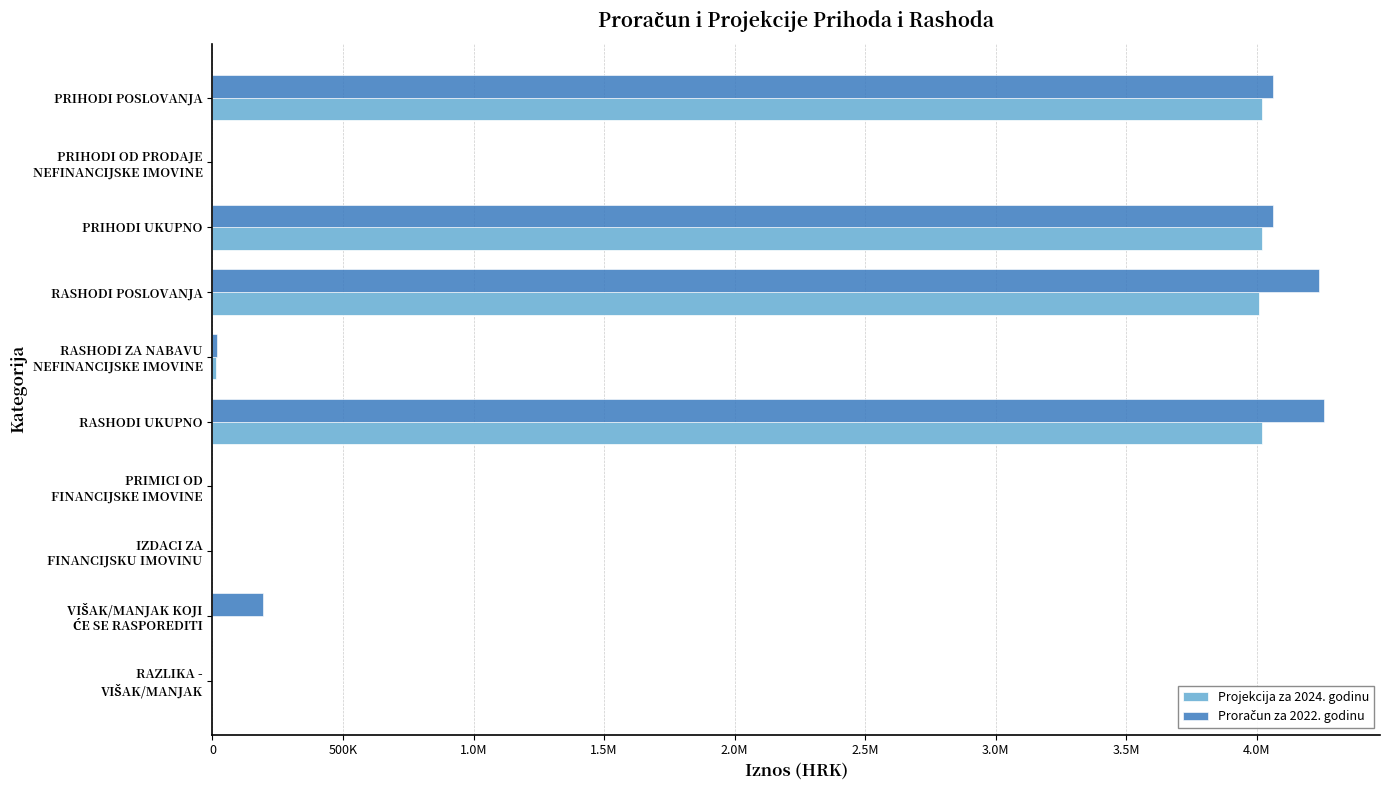

Reading left to right, list all the values displayed in this chart.

Projekcija za 2024. godinu: 4021817	0	4021817	4008517	13300	4021817	0	0	0	0
Proračun za 2022. godinu: 4063817	0	4063817	4239627	19300	4258927	0	0	195110	0